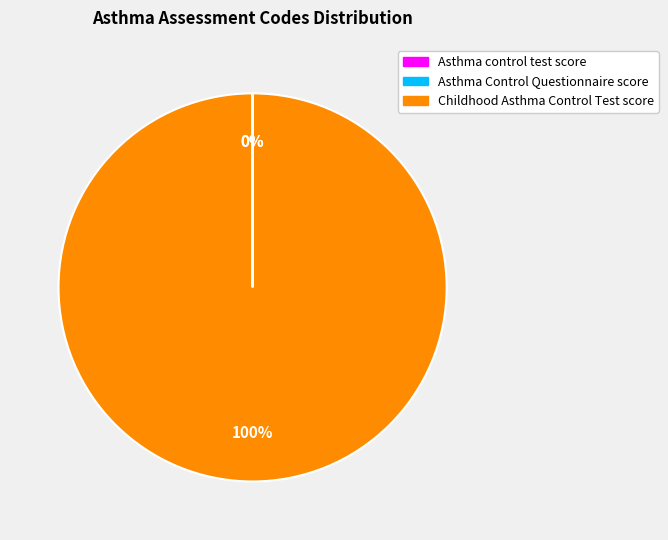

To the nearest percent, what portion does Childhood Asthma Control Test score represent?

100%